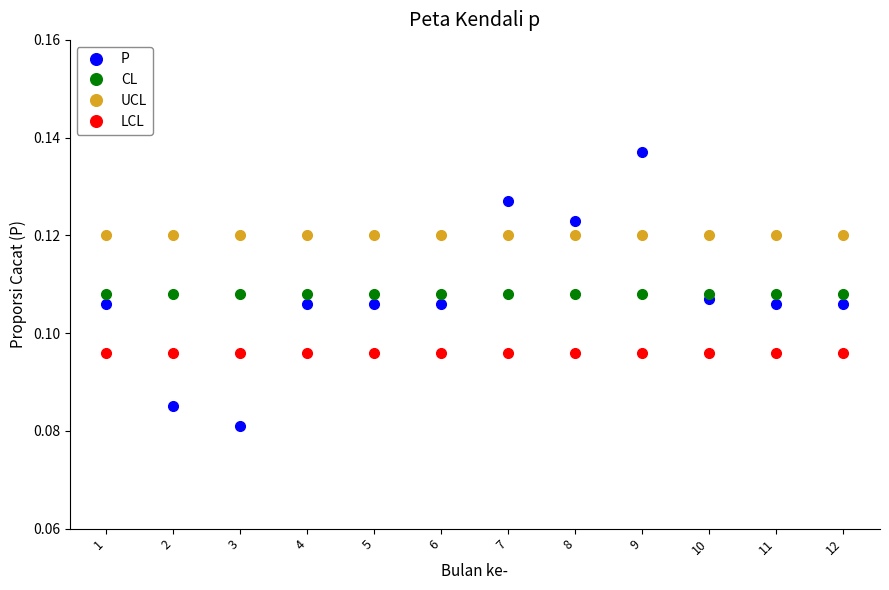

True or false: P has more than 0 interior local peaks.

True